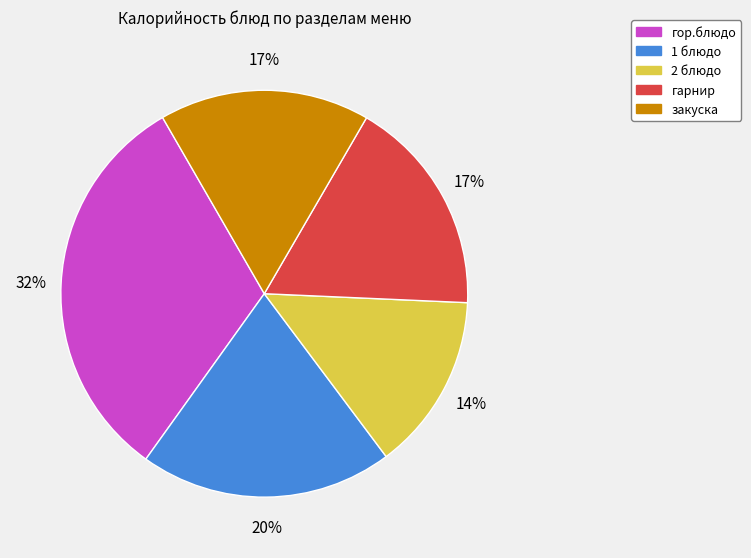

What percentage is the гарнир slice, to the nearest percent?

17%